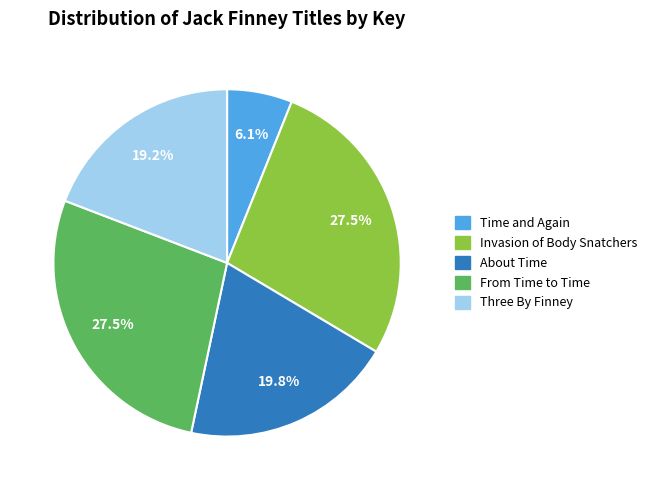

Is the sum of From Time to Time and Three By Finney greater than half?

No